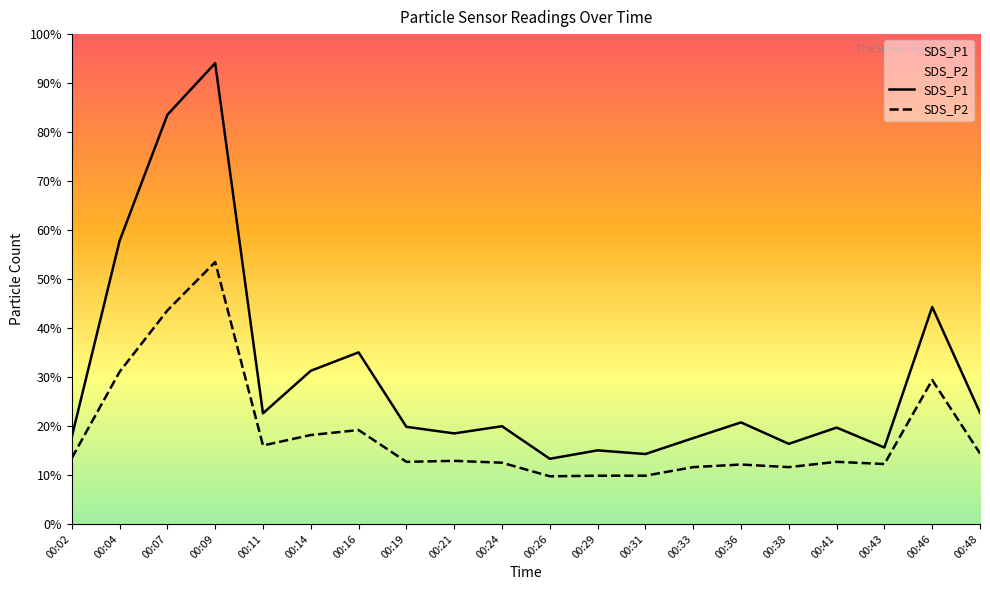

Rank the series at 00:41 from highest to lowest value.

SDS_P1, SDS_P2